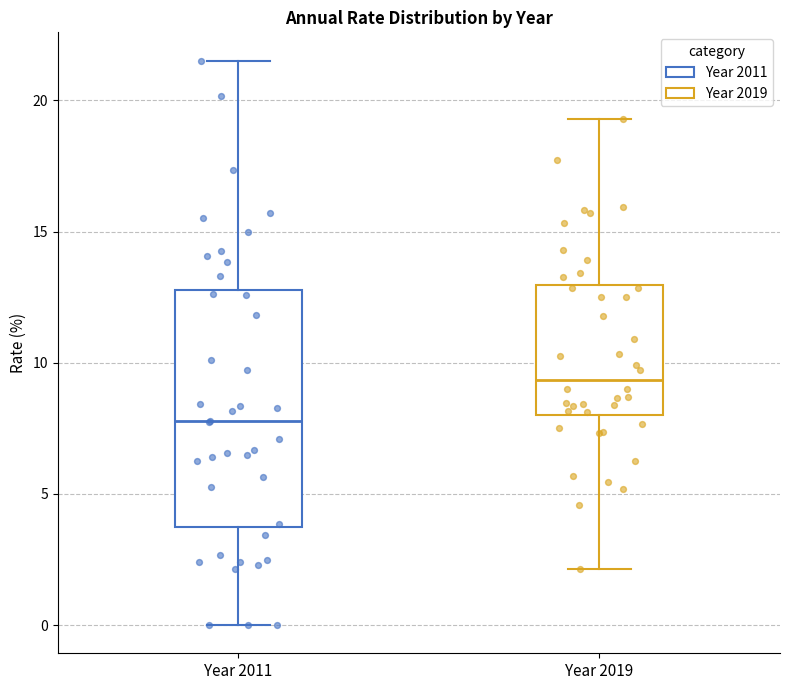

Where is the lower edge of the box for Year 2019 on the y-axis? The values are not printed on the chart, so give them approximately, as read against the axis.

8.0